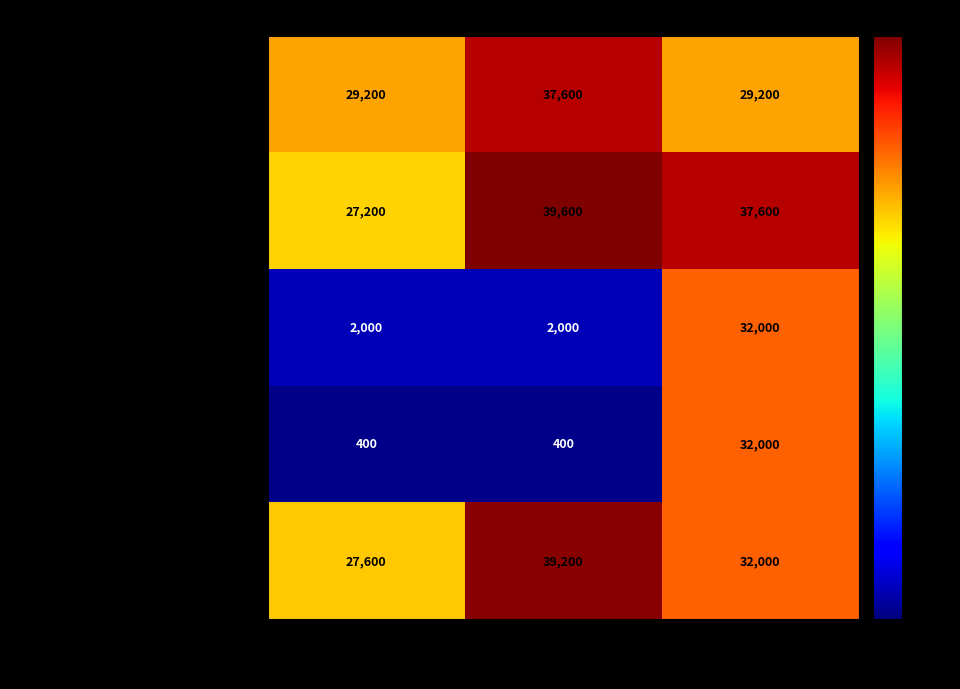

What is the smallest value displayed?

400